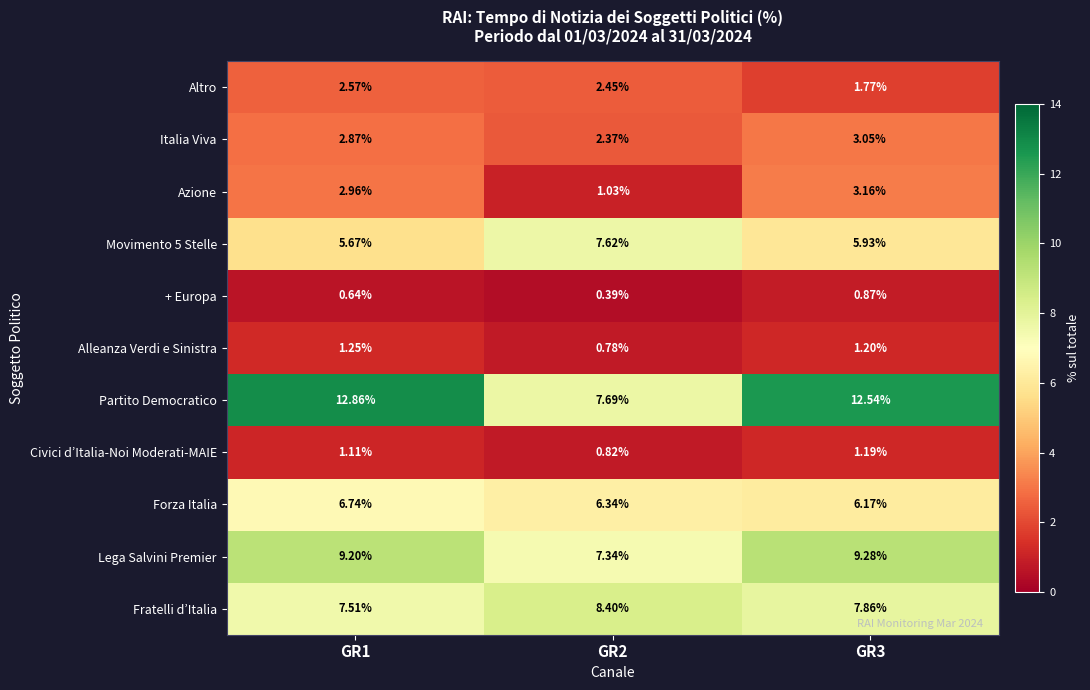

Rank the series by their maximum value, from highest to lowest.

Partito Democratico, Lega Salvini Premier, Fratelli d’Italia, Movimento 5 Stelle, Forza Italia, Azione, Italia Viva, Altro, Alleanza Verdi e Sinistra, Civici d’Italia-Noi Moderati-MAIE, + Europa